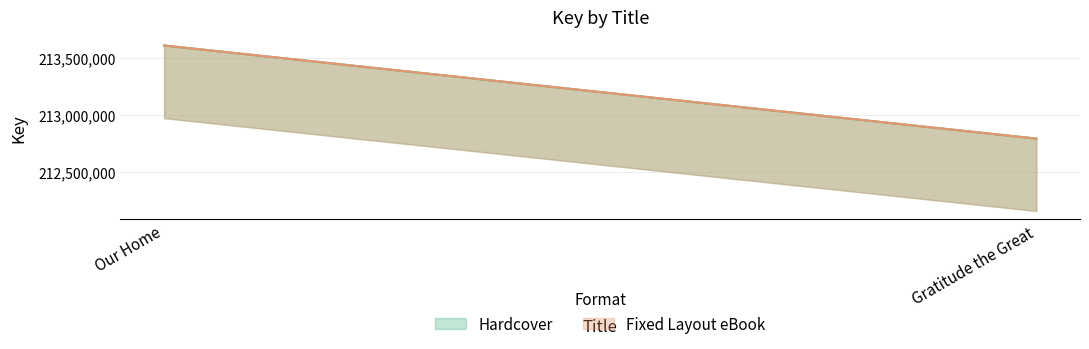

At which label does Hardcover reach its peak?

Our Home